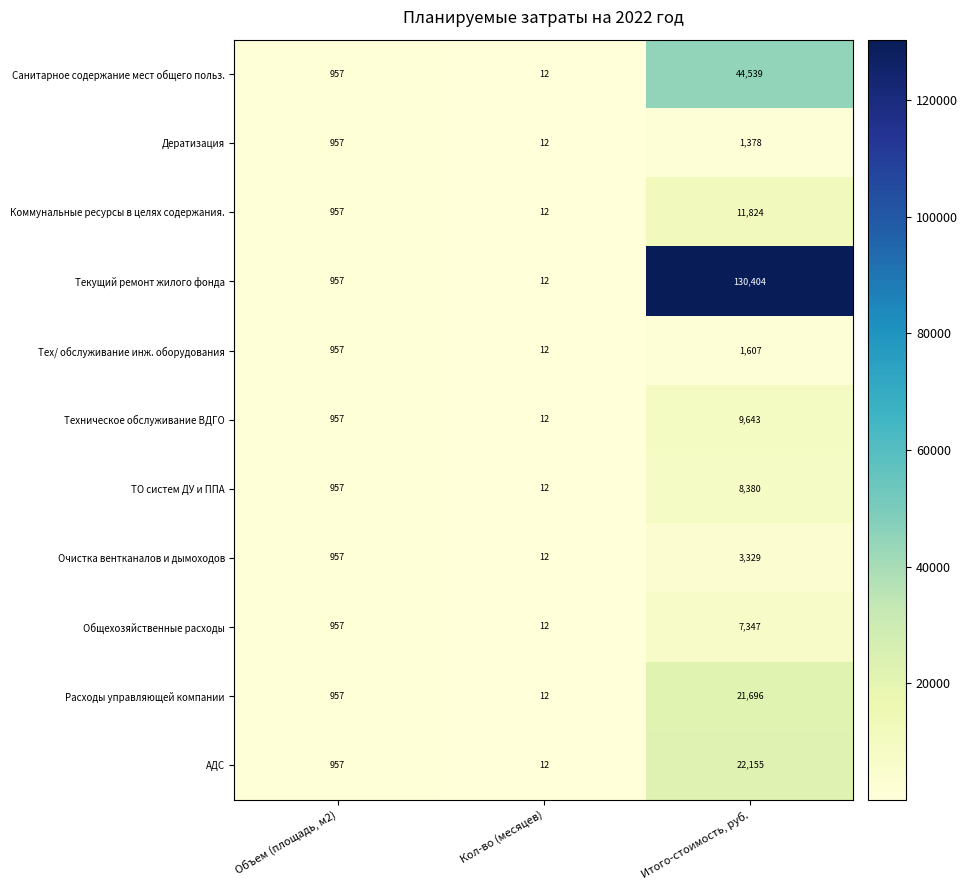

Is it true that Очистка вентканалов и дымоходов equals 582 at Объем (площадь, м2)?

False